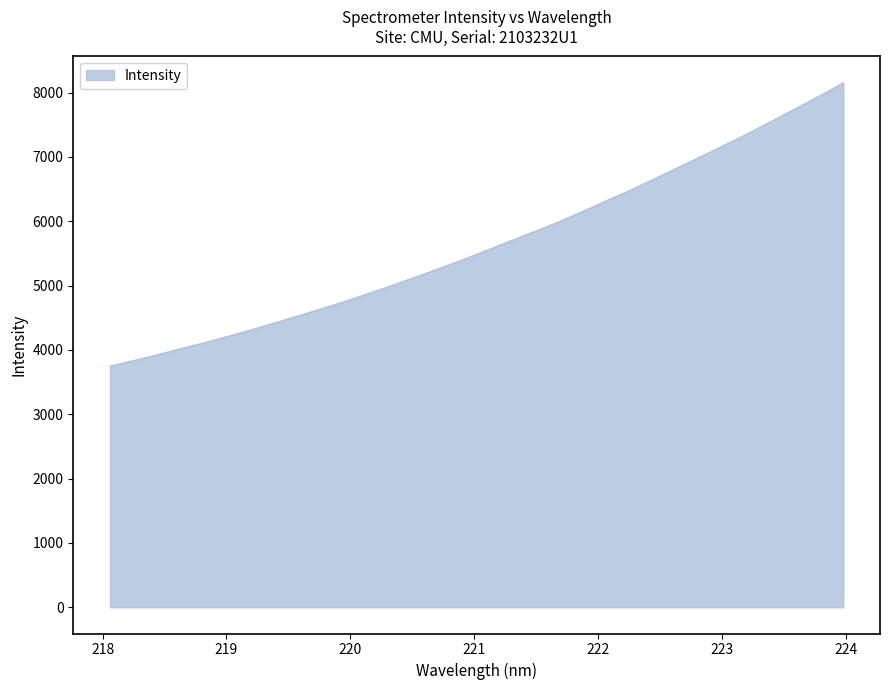

Does the chart display data point markers on the line(s)?

No